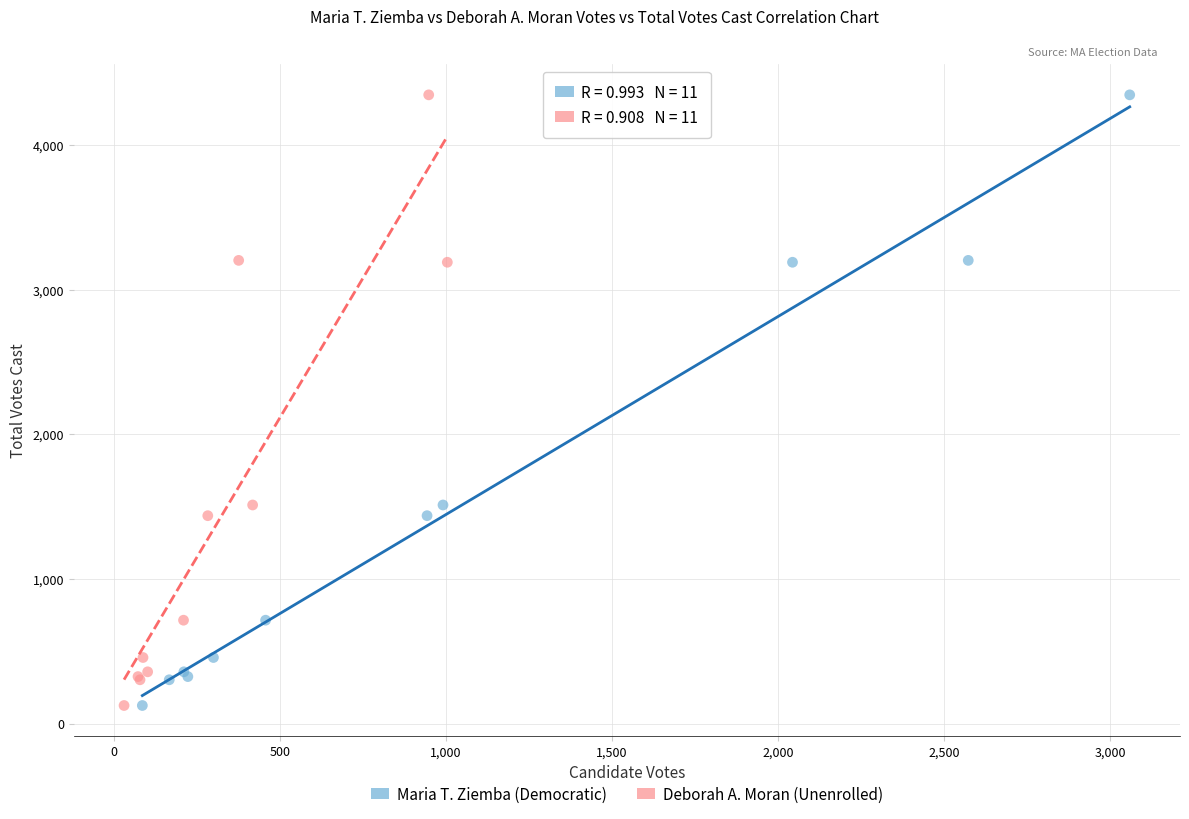

What are all the series names shown in the legend?

Maria T. Ziemba (Democratic), Deborah A. Moran (Unenrolled)